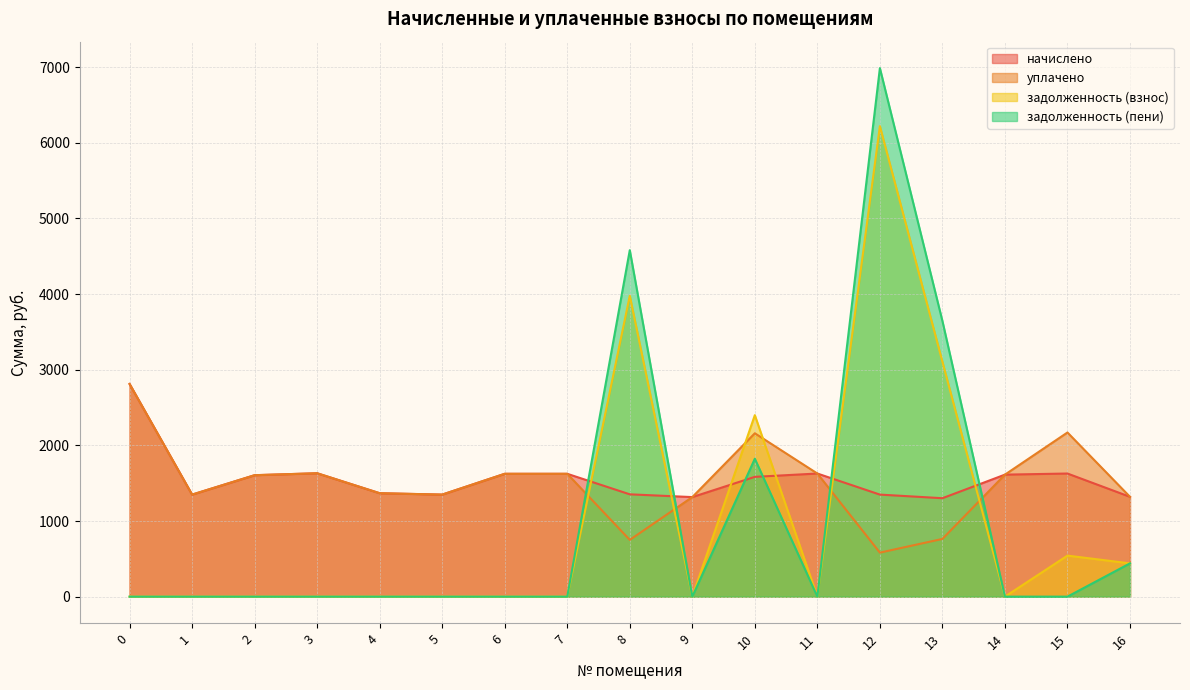

Rank the series by their maximum value, from lowest to highest.

начислено, уплачено, задолженность (взнос), задолженность (пени)